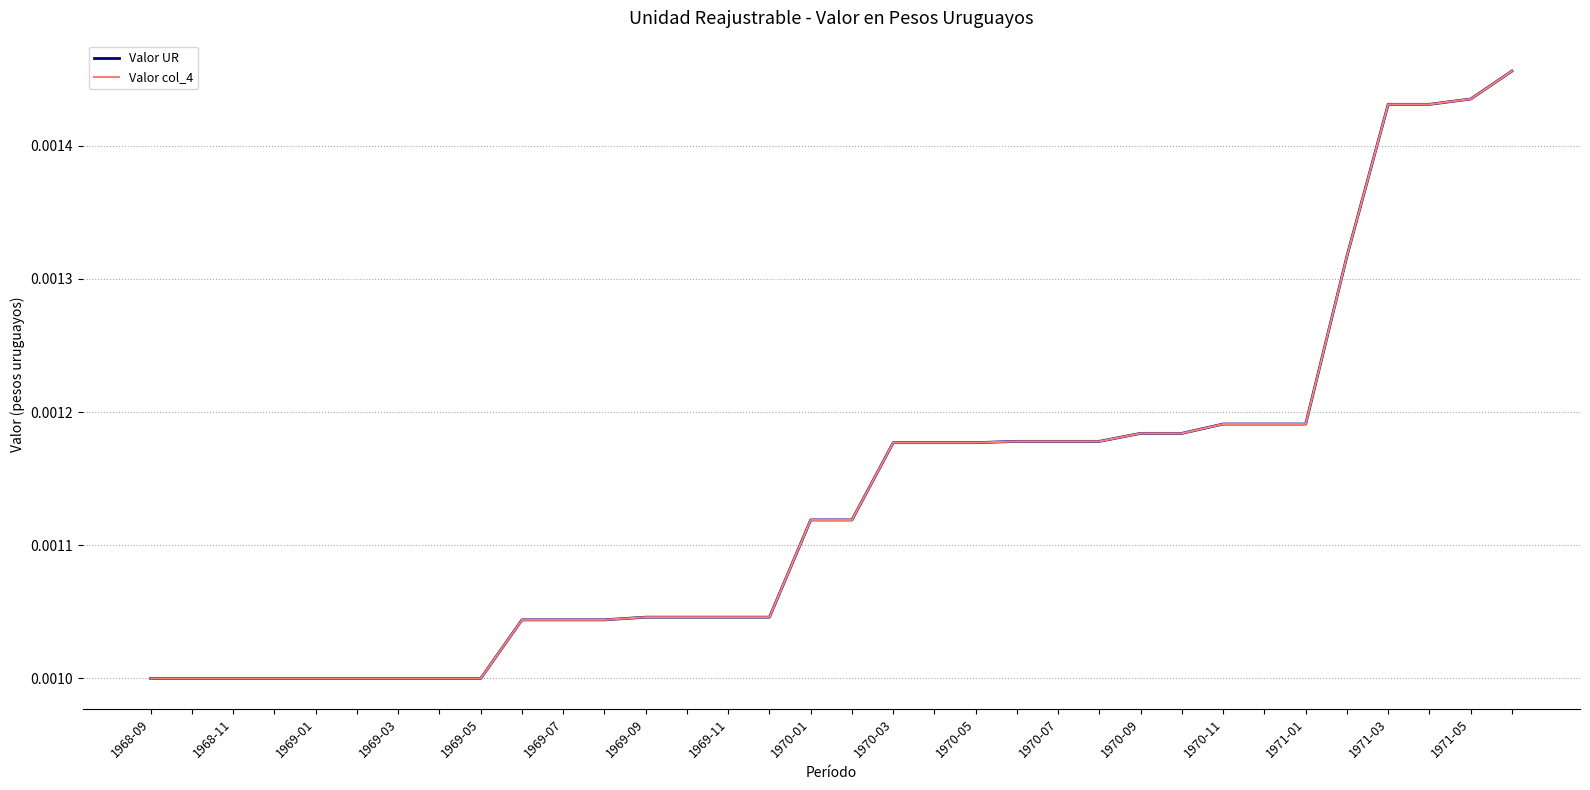

Does the chart display data point markers on the line(s)?

No